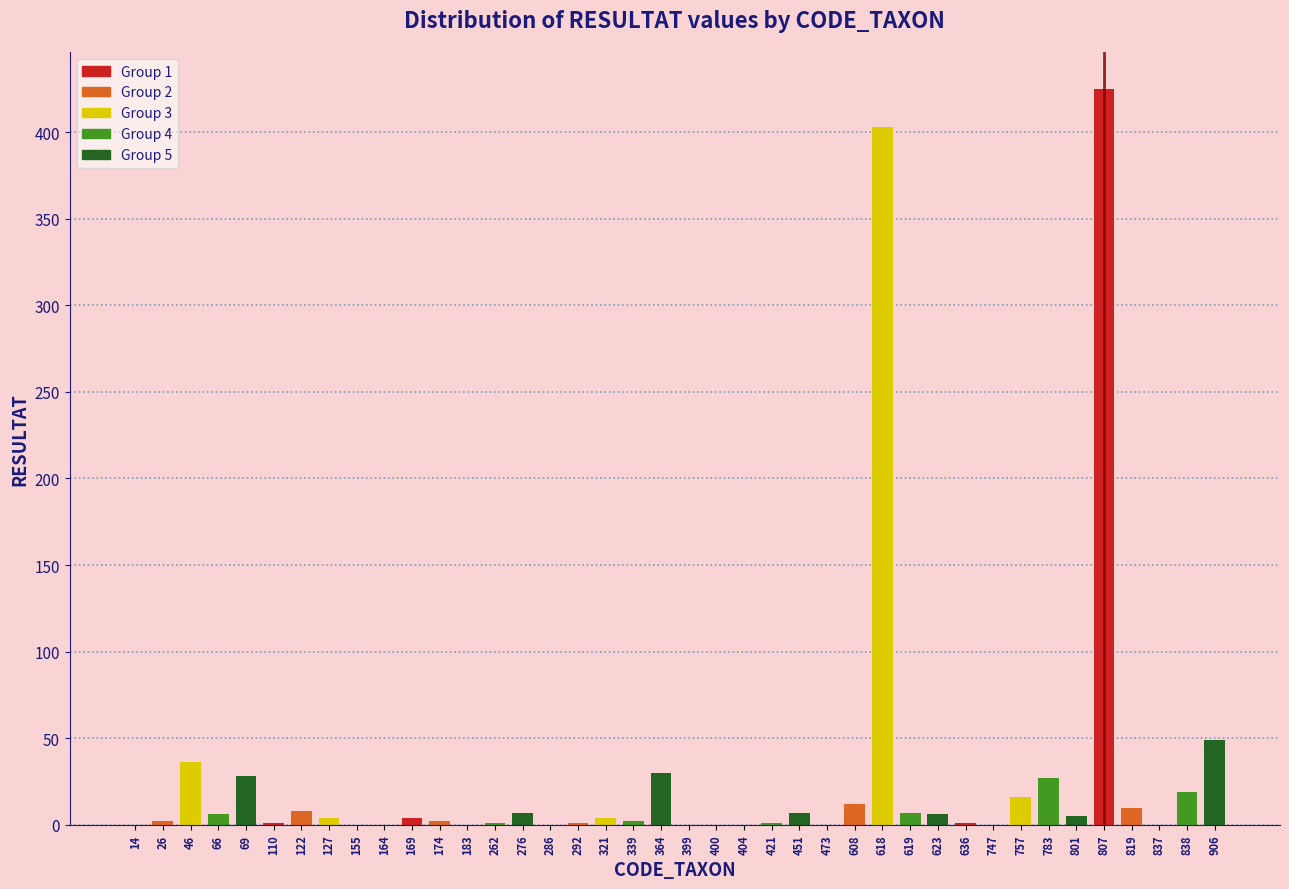

What is the sum of all values?

1124